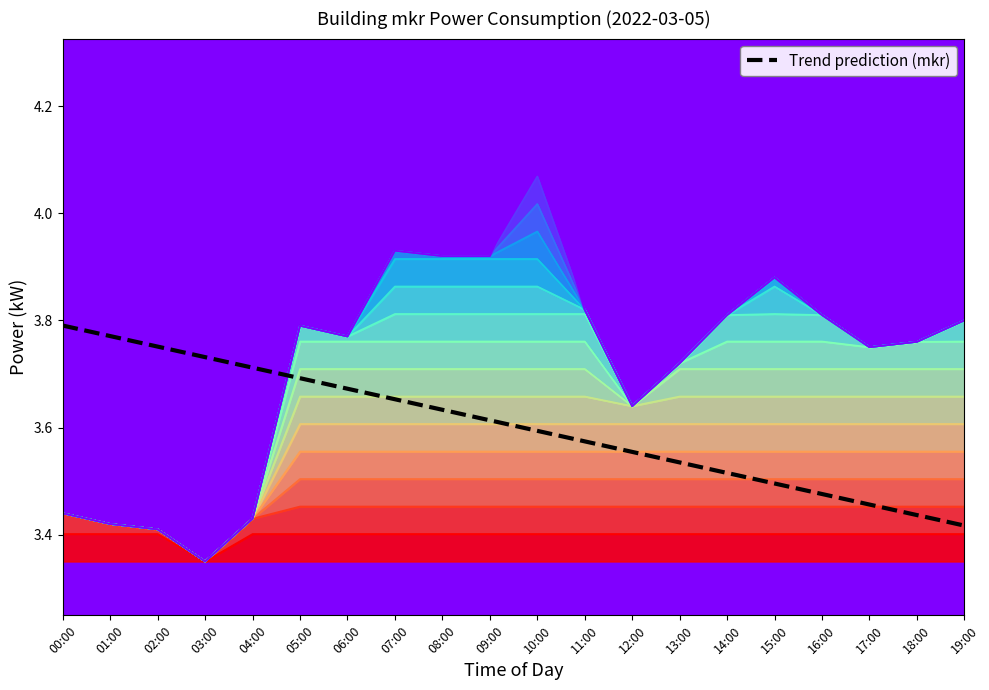

What position from the right is 02:00?

18